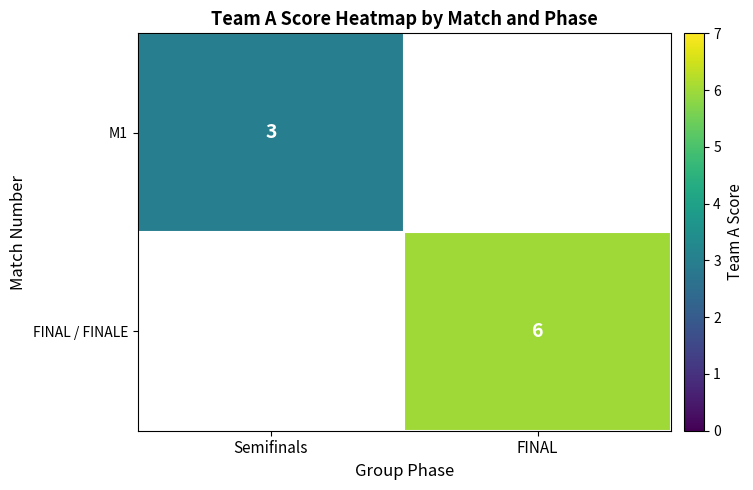

The M1 series shows 5 at Semifinals. True or false?

False